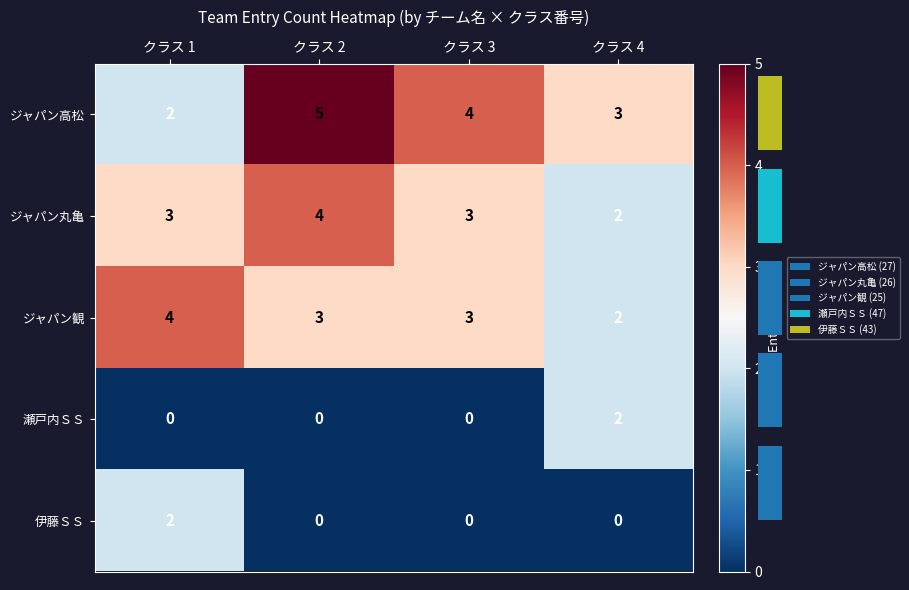

At which category does the chart reach its peak across all series?

クラス 2